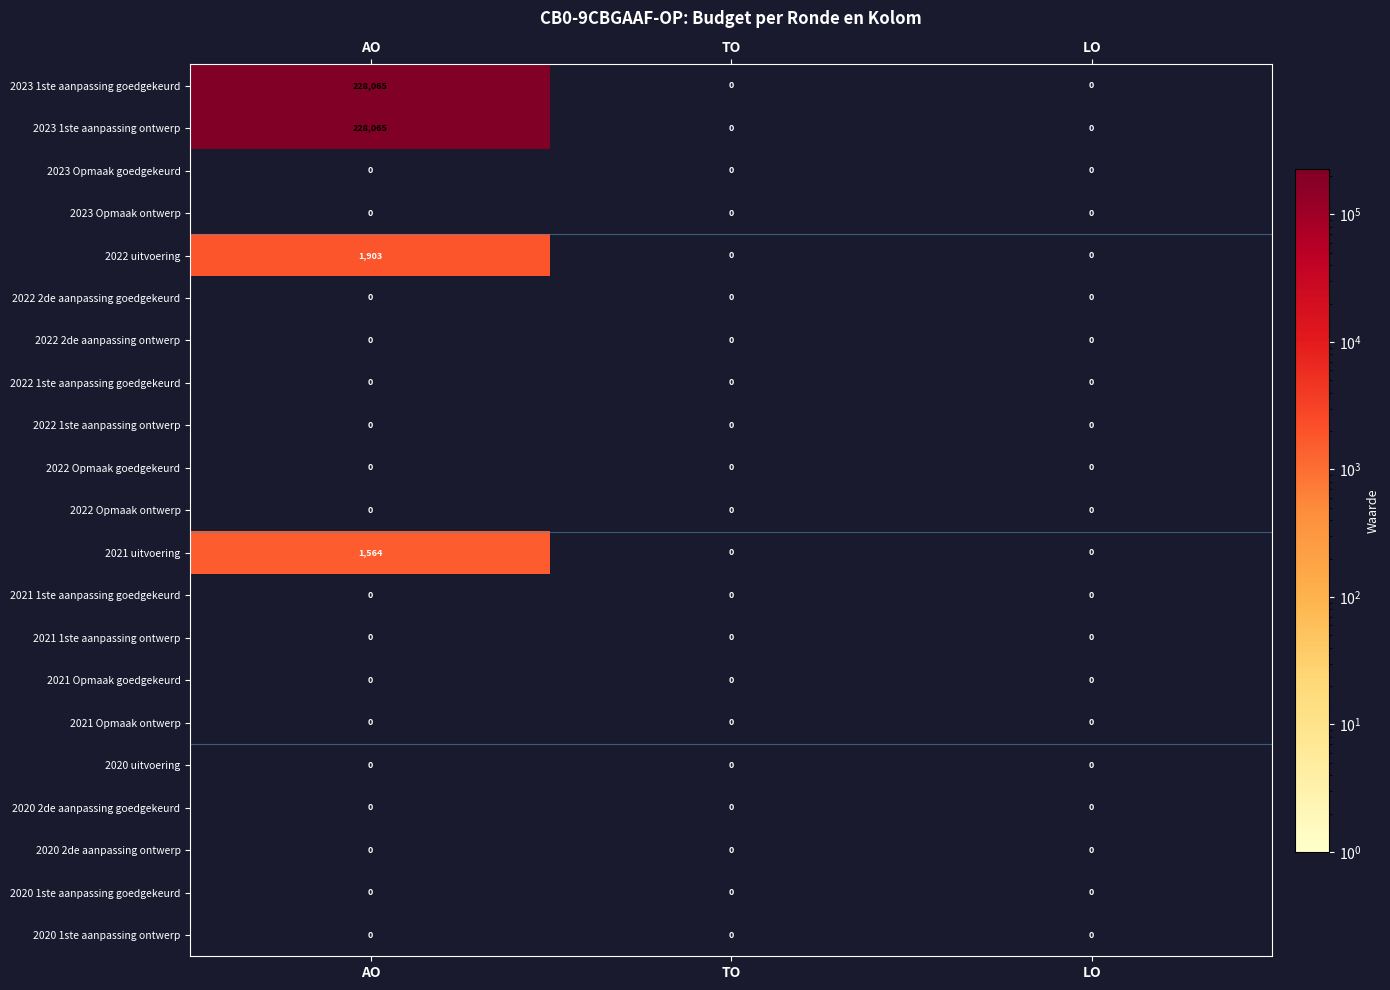

What is the difference between the maximum and minimum values in the 2023 1ste aanpassing ontwerp series?

228065